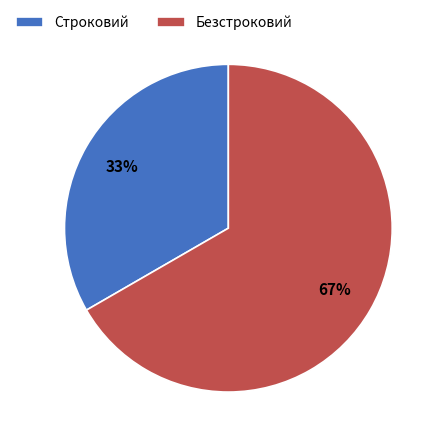

Which category has the biggest portion of the pie?

Безстроковий